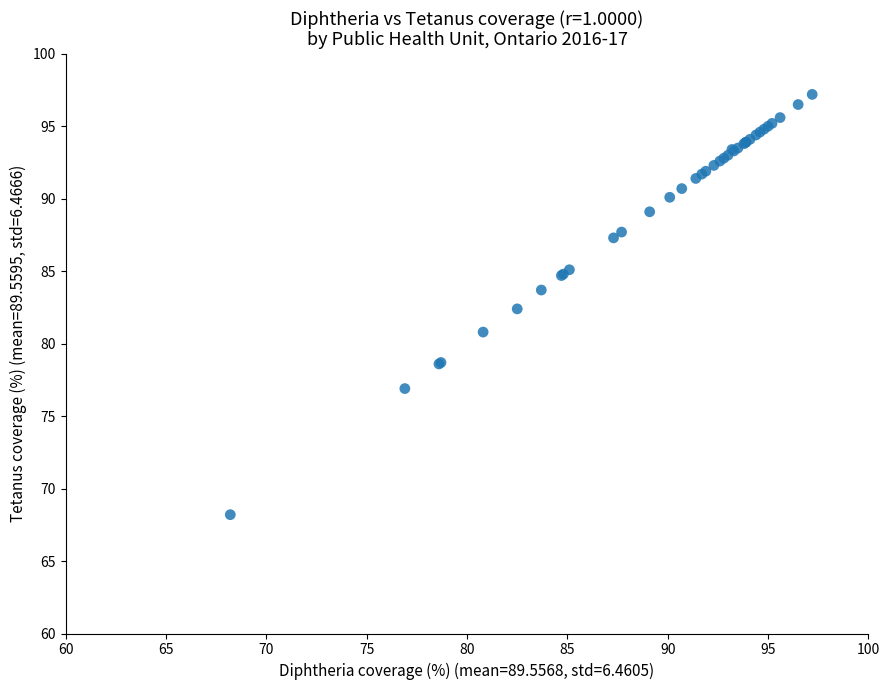

What Y value in the scatter plot is closest to 82?

82.4